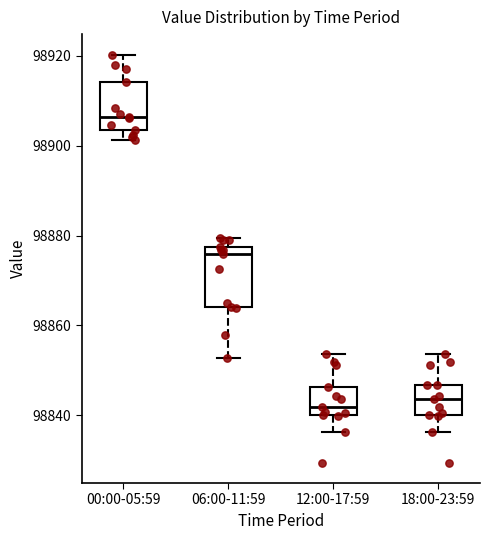

Reading left to right, read every box against the y-axis: the position of its median line, the range the box covers, and the ends of its whiskers. The values are not printed on the chart, so give them approximately, as read against the axis.

00:00-05:59: median 98906, box 98904 to 98914, whiskers 98902 to 98920
06:00-11:59: median 98876, box 98864 to 98878, whiskers 98852 to 98880
12:00-17:59: median 98842, box 98840 to 98846, whiskers 98836 to 98854
18:00-23:59: median 98844, box 98840 to 98846, whiskers 98836 to 98854